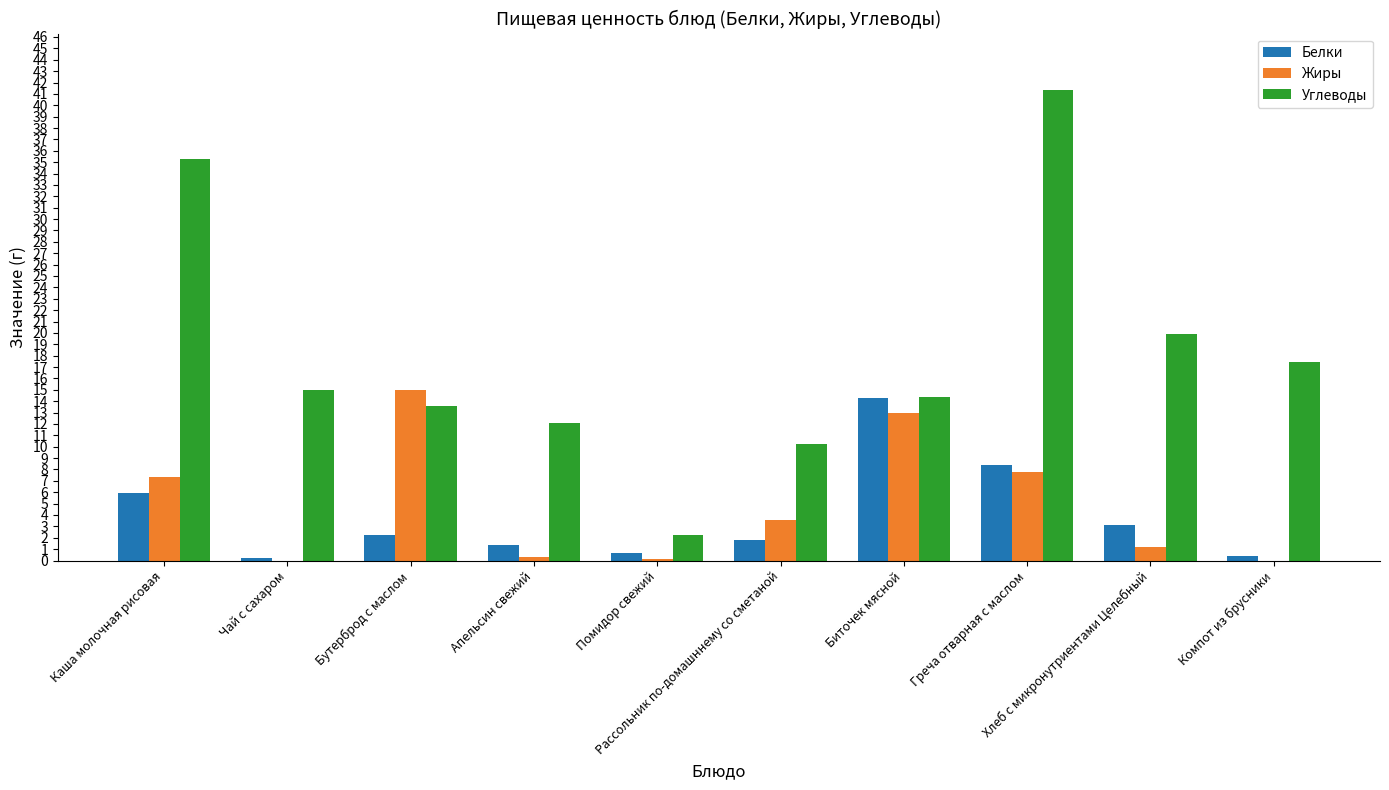

What is the highest value of the Углеводы series?

41.3